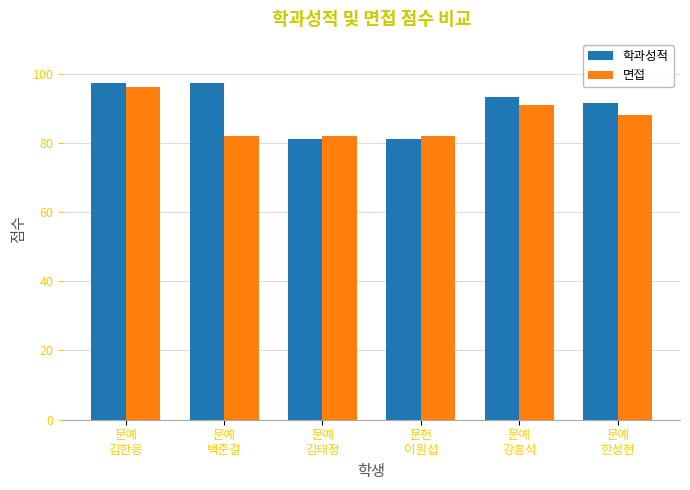

How many bars are there in each group?

2